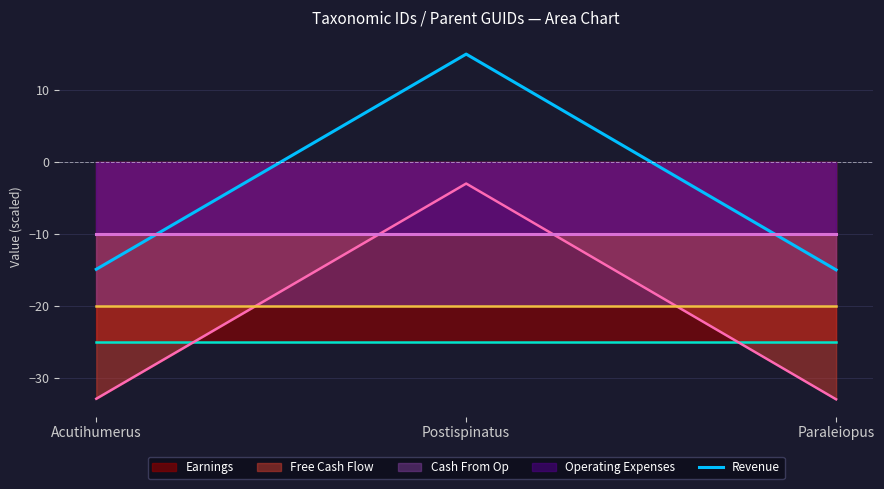

Which series has the largest total across all categories?

Revenue